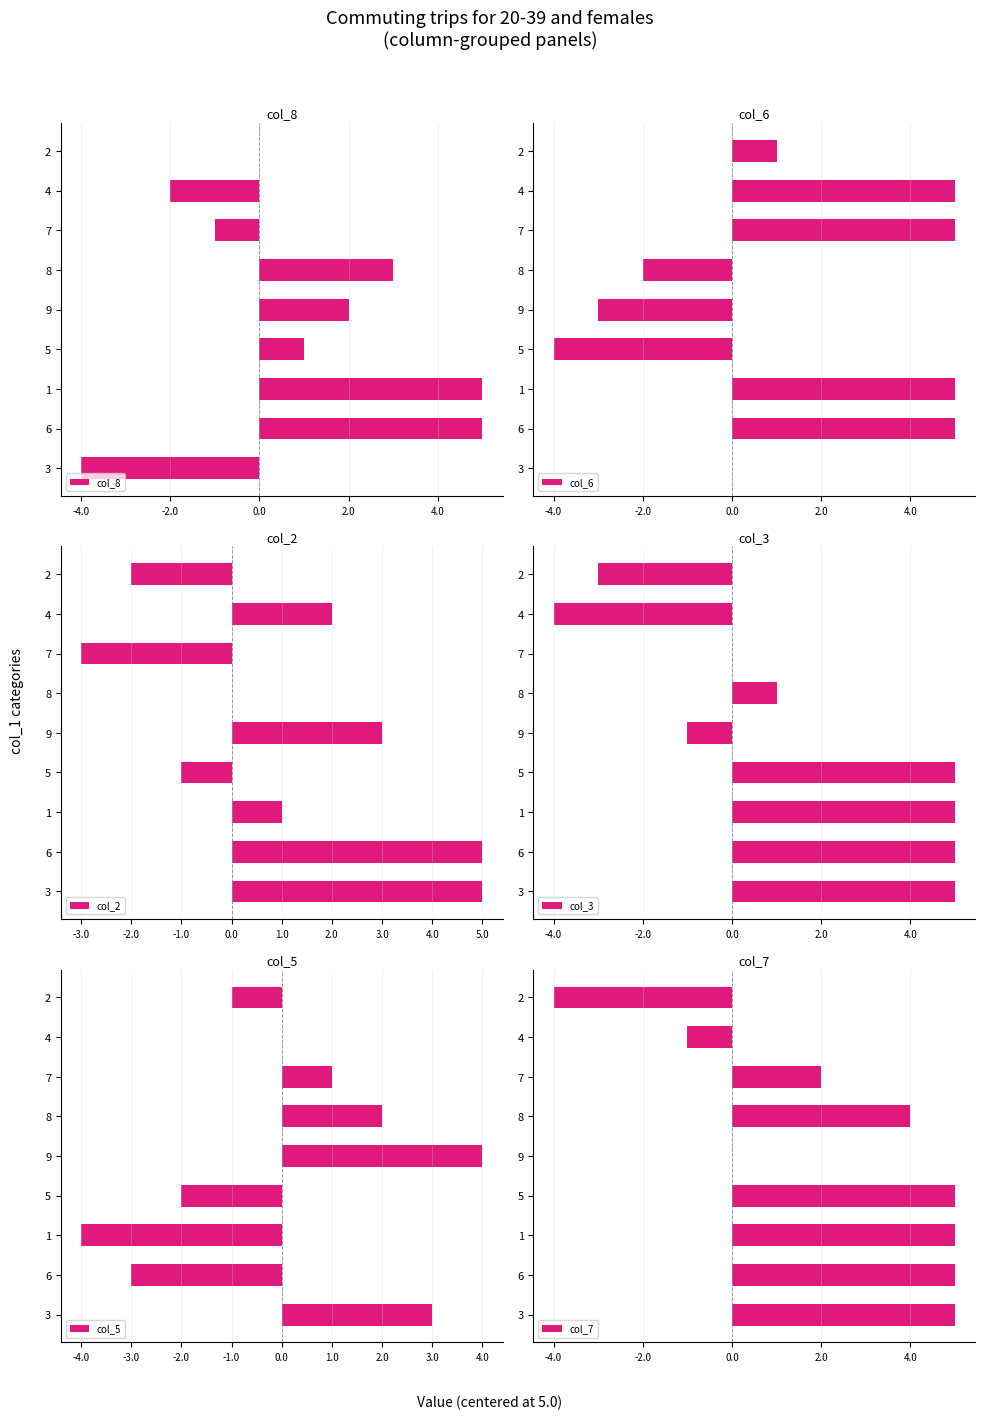

The value of col_7 at 1 is 5. True or false?

True